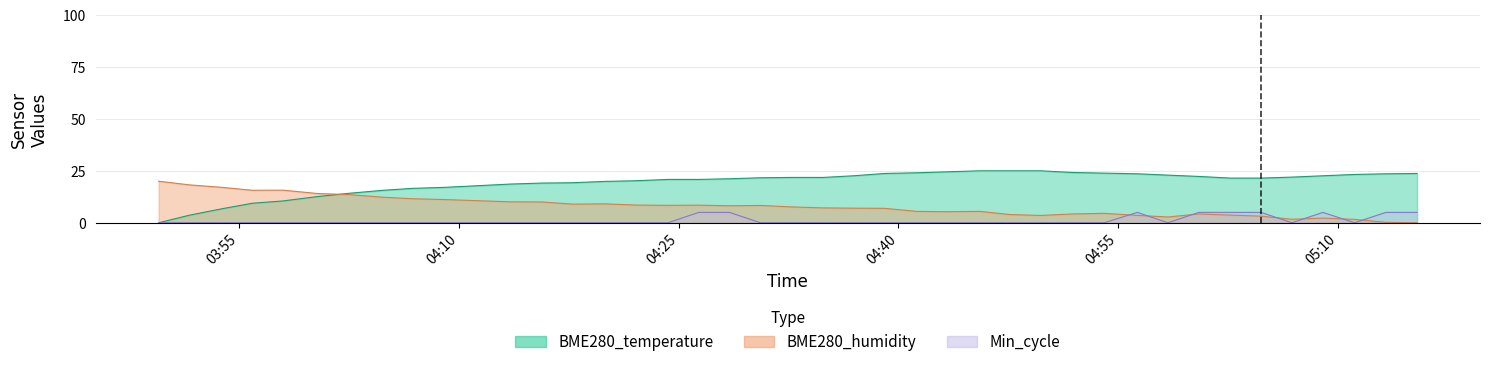

True or false: Min_cycle and BME280_temperature intersect in this chart.

False